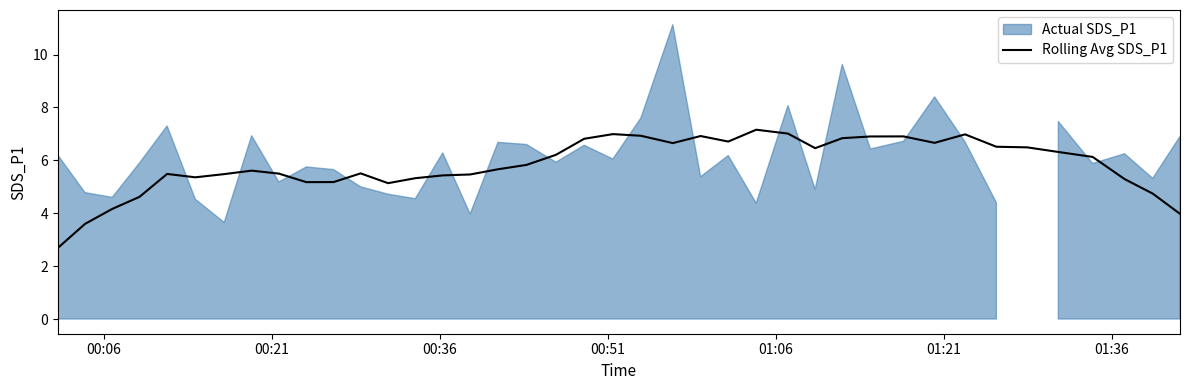

What is the maximum value for Rolling Avg SDS_P1?

7.2